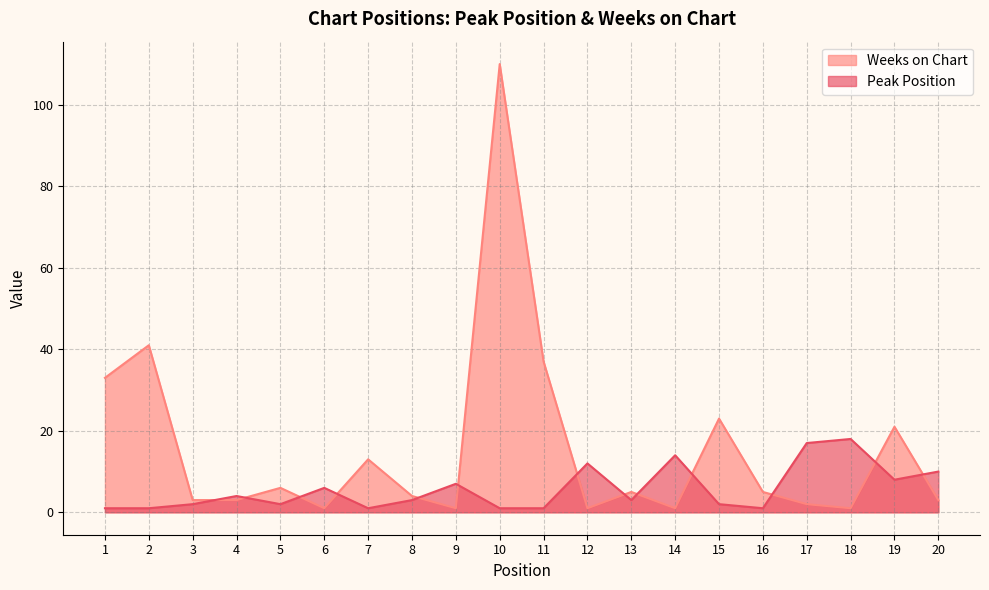

Which series has the widest spread of values?

Weeks on Chart